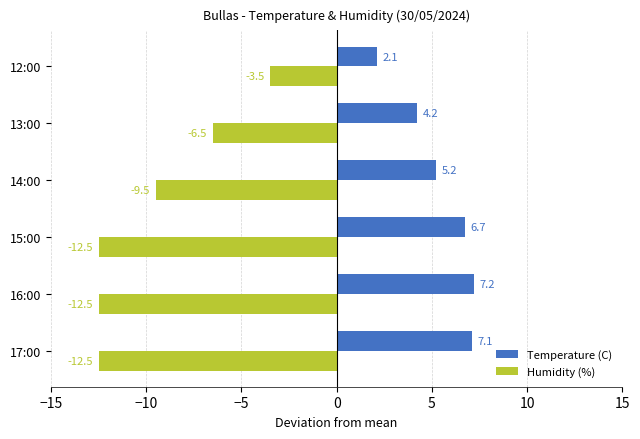

Is the value of Humidity (%) at 13:00 greater than the value of Temperature (C) at 12:00?

No